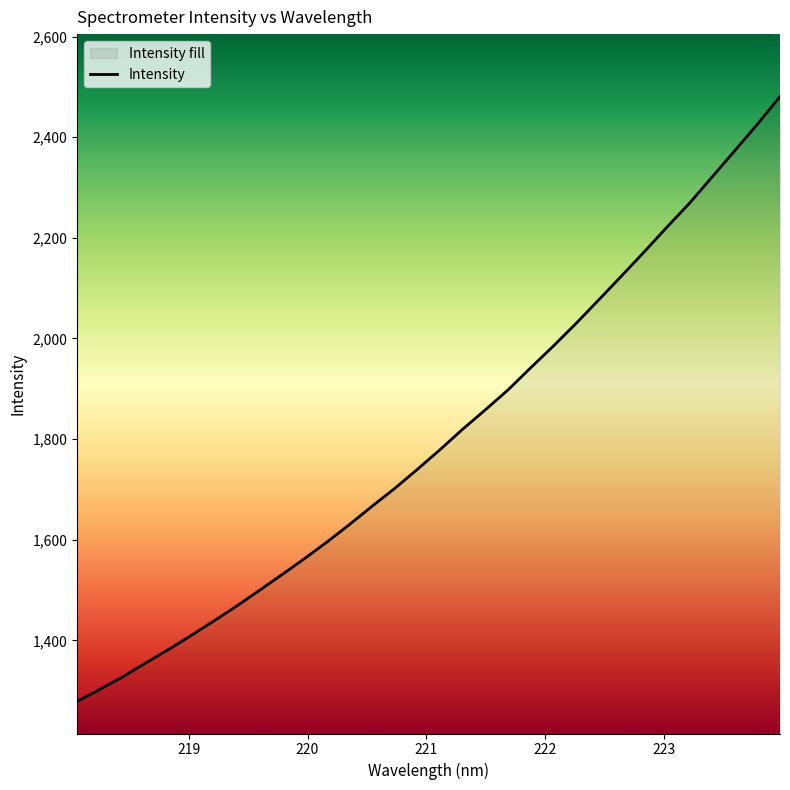

What is the difference between the second highest and second lowest values?

1123.0